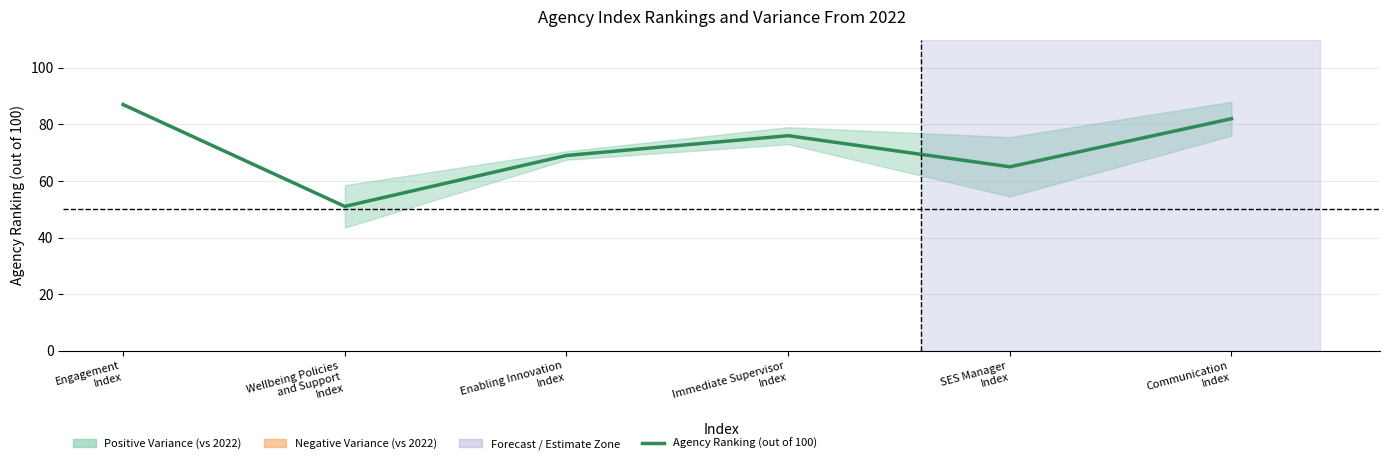

Does the chart have visible grid lines?

Yes